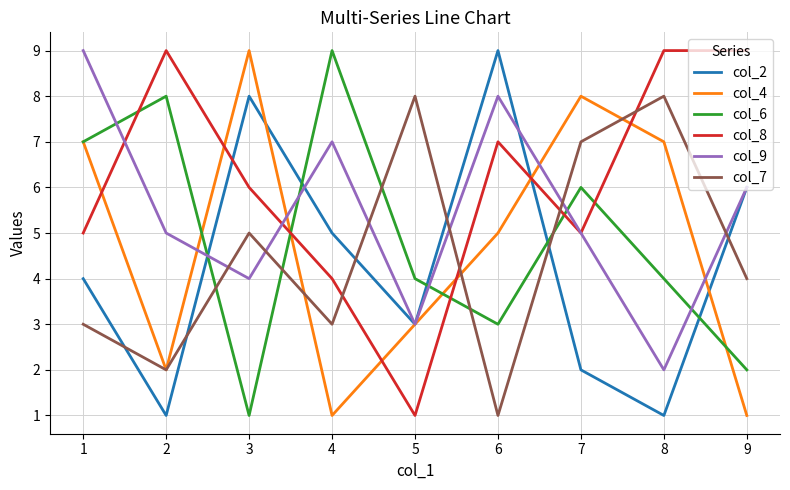

Count the col_7 values in the range 3 to 7.

5